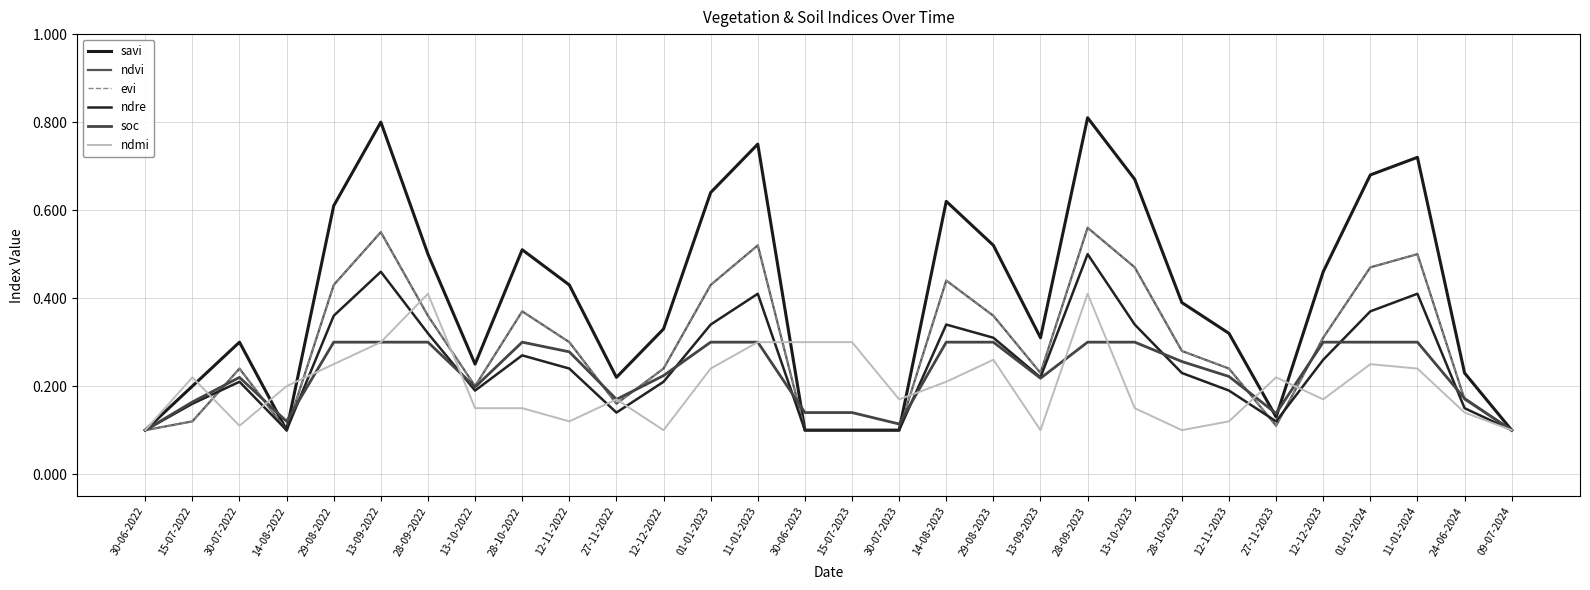

Does the chart have visible grid lines?

Yes